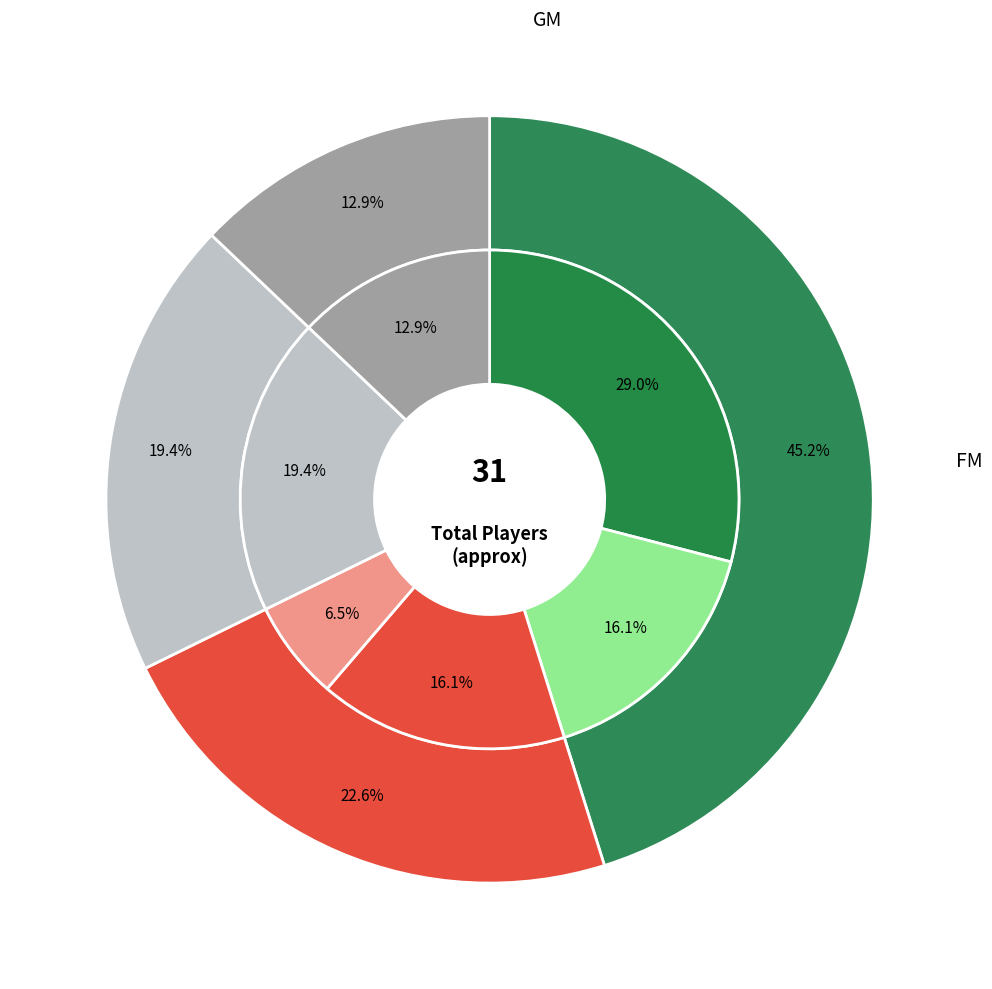

How many segments does this pie chart have?

9